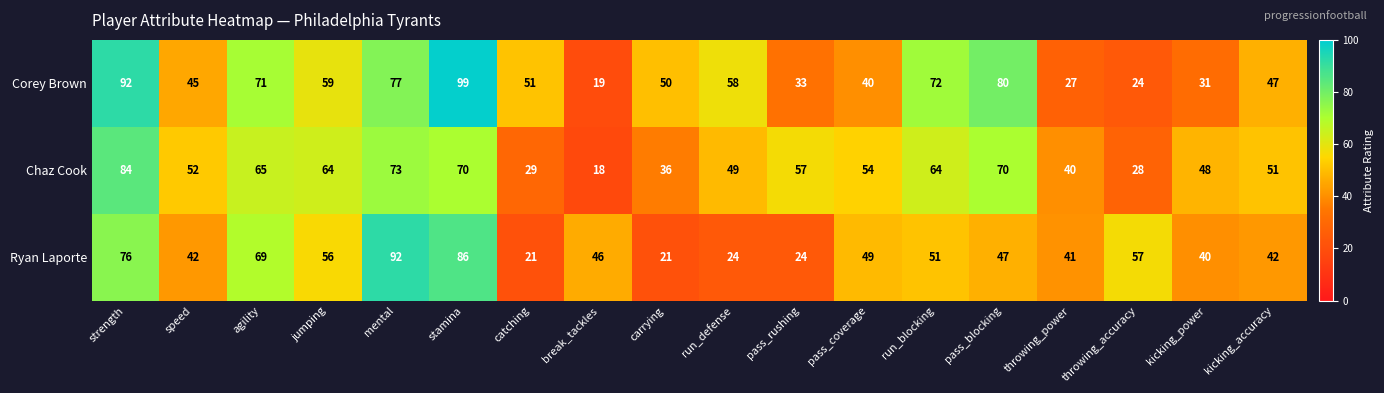

Rank the series by their maximum value, from lowest to highest.

Chaz Cook, Ryan Laporte, Corey Brown